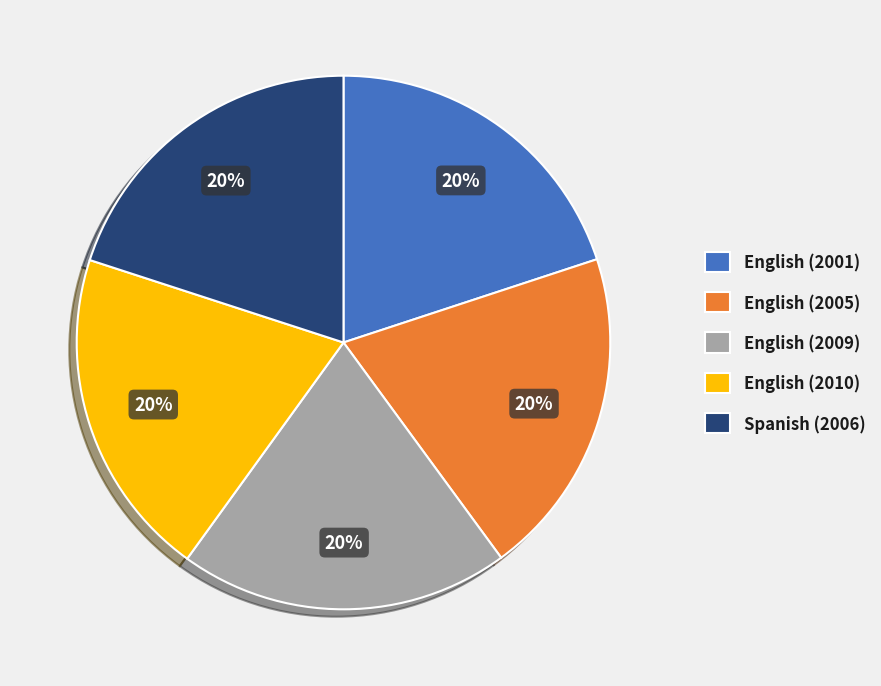

Is there any slice that represents more than half of the pie?

No